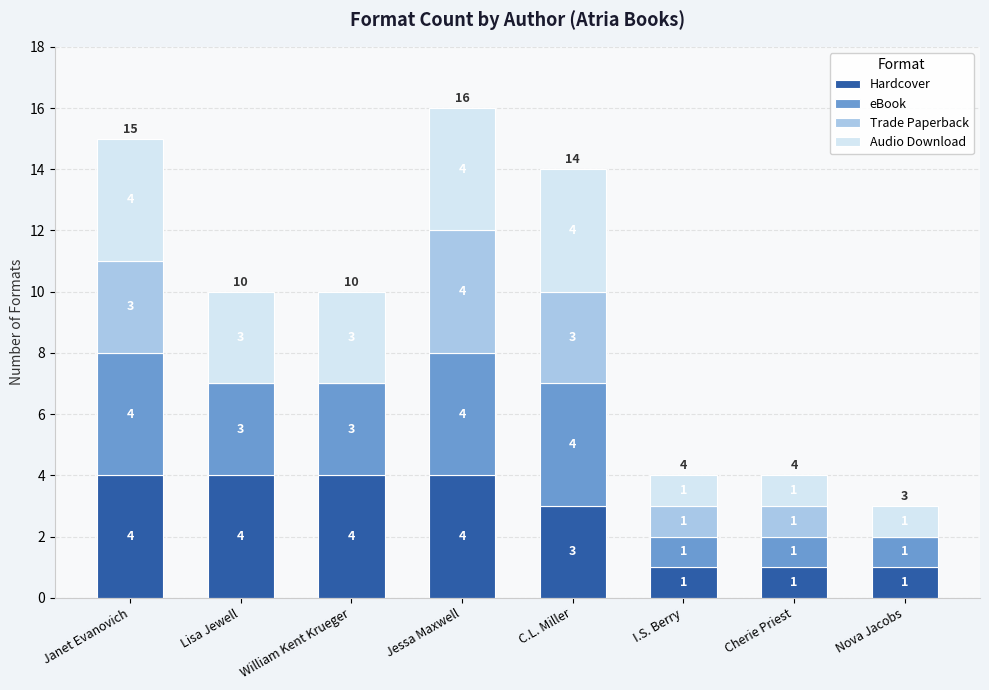

At which category is the sum across all series the highest?

Jessa Maxwell